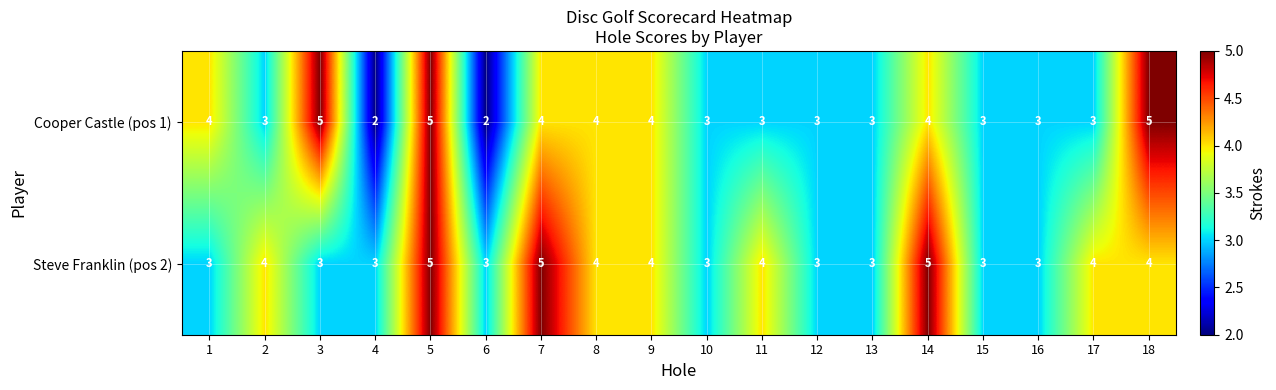

Which series has the widest spread of values?

Cooper Castle (pos 1)